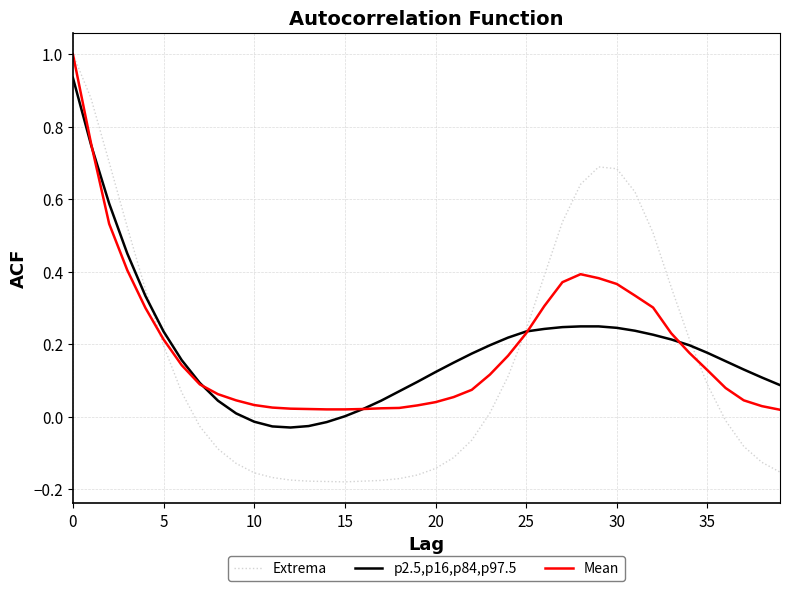

Which series has the widest spread of values?

Extrema